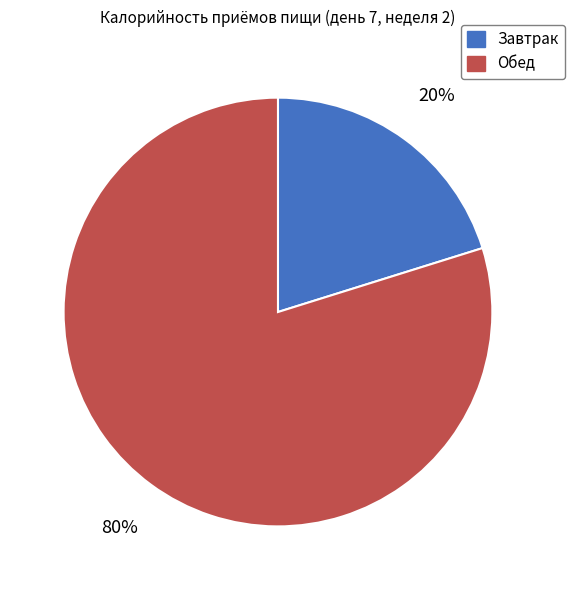

How many slices are in this pie chart?

2